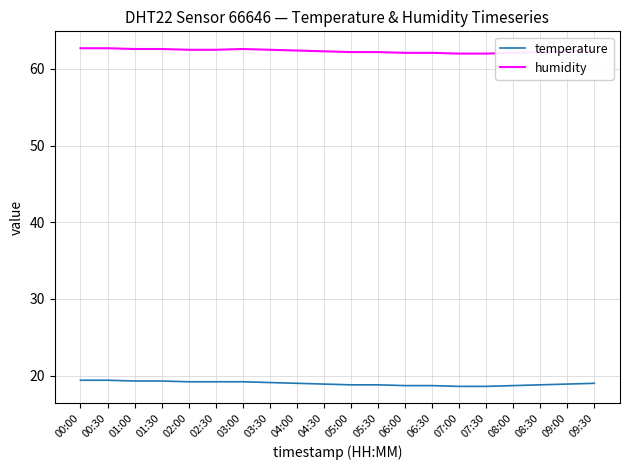

What is the greatest value displayed?

62.7